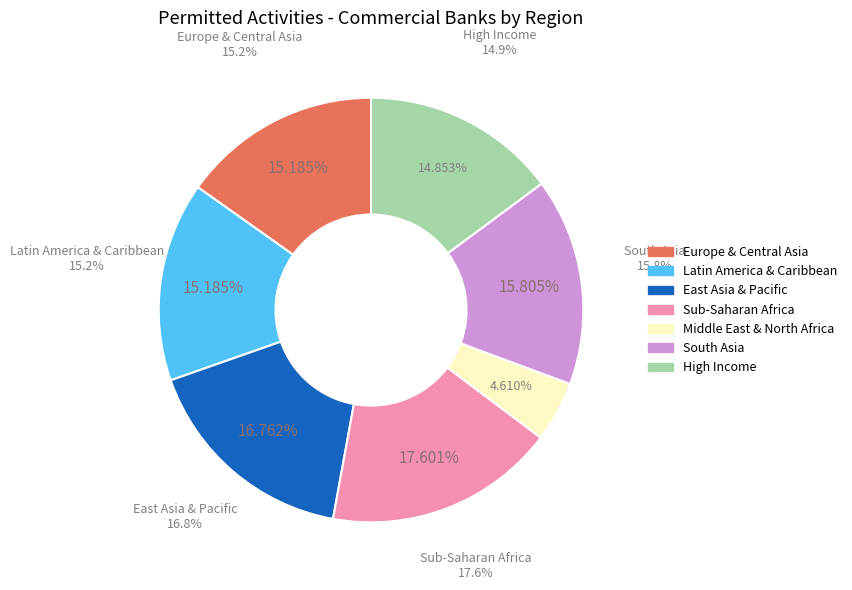

Count the number of slices in the pie.

7